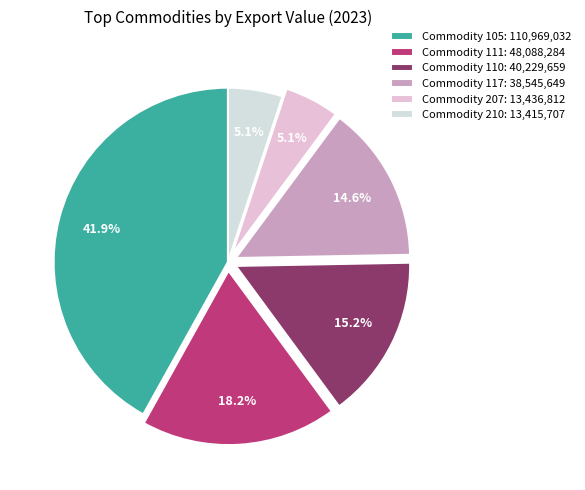

Count the number of slices in the pie.

6